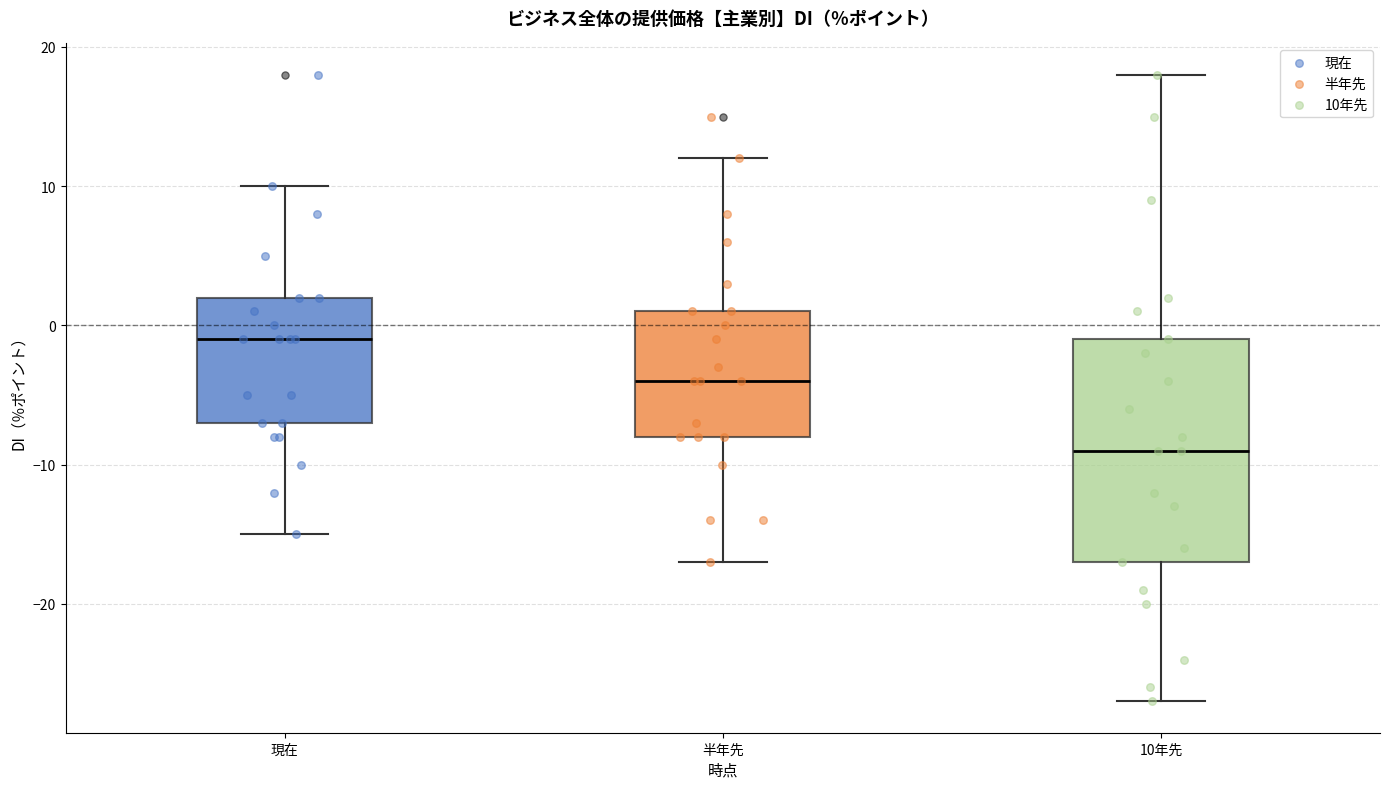

Reading left to right, transcribe this box plot: for each box, give where its median line is, the range the box spans, and where its two whiskers end, as read against the y-axis. The values are not printed on the chart, so give them approximately, as read against the axis.

現在: median -1, box -7 to 2, whiskers -15 to 10
半年先: median -4, box -8 to 1, whiskers -17 to 12
10年先: median -9, box -17 to -1, whiskers -27 to 18